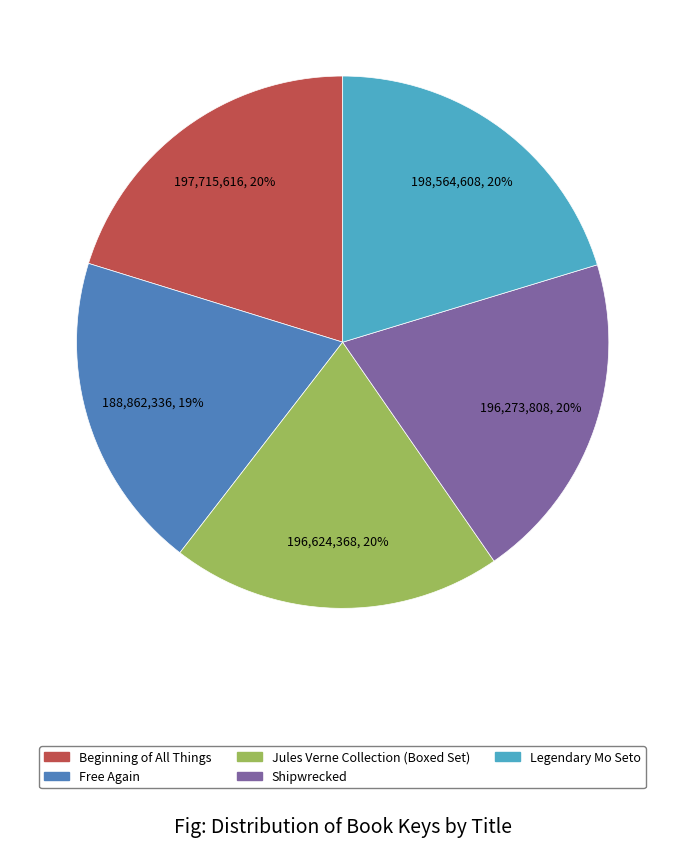

Do Legendary Mo Seto and Shipwrecked together represent more than half of the pie?

No